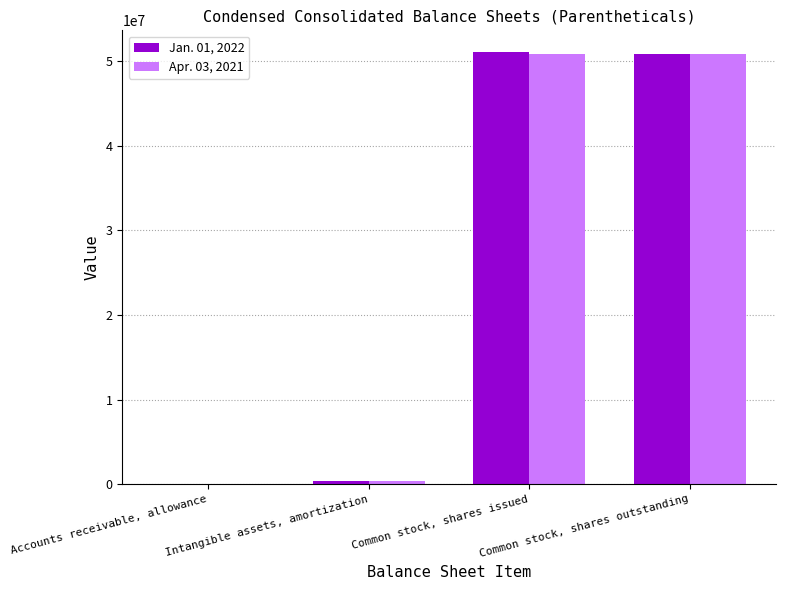

Reading right to left, what are all the values shown in this chart?

Jan. 01, 2022: Common stock, shares outstanding=50868820	Common stock, shares issued=51111046	Intangible assets, amortization=362637	Accounts receivable, allowance=2382
Apr. 03, 2021: Common stock, shares outstanding=50868820	Common stock, shares issued=50868820	Intangible assets, amortization=320640	Accounts receivable, allowance=2226